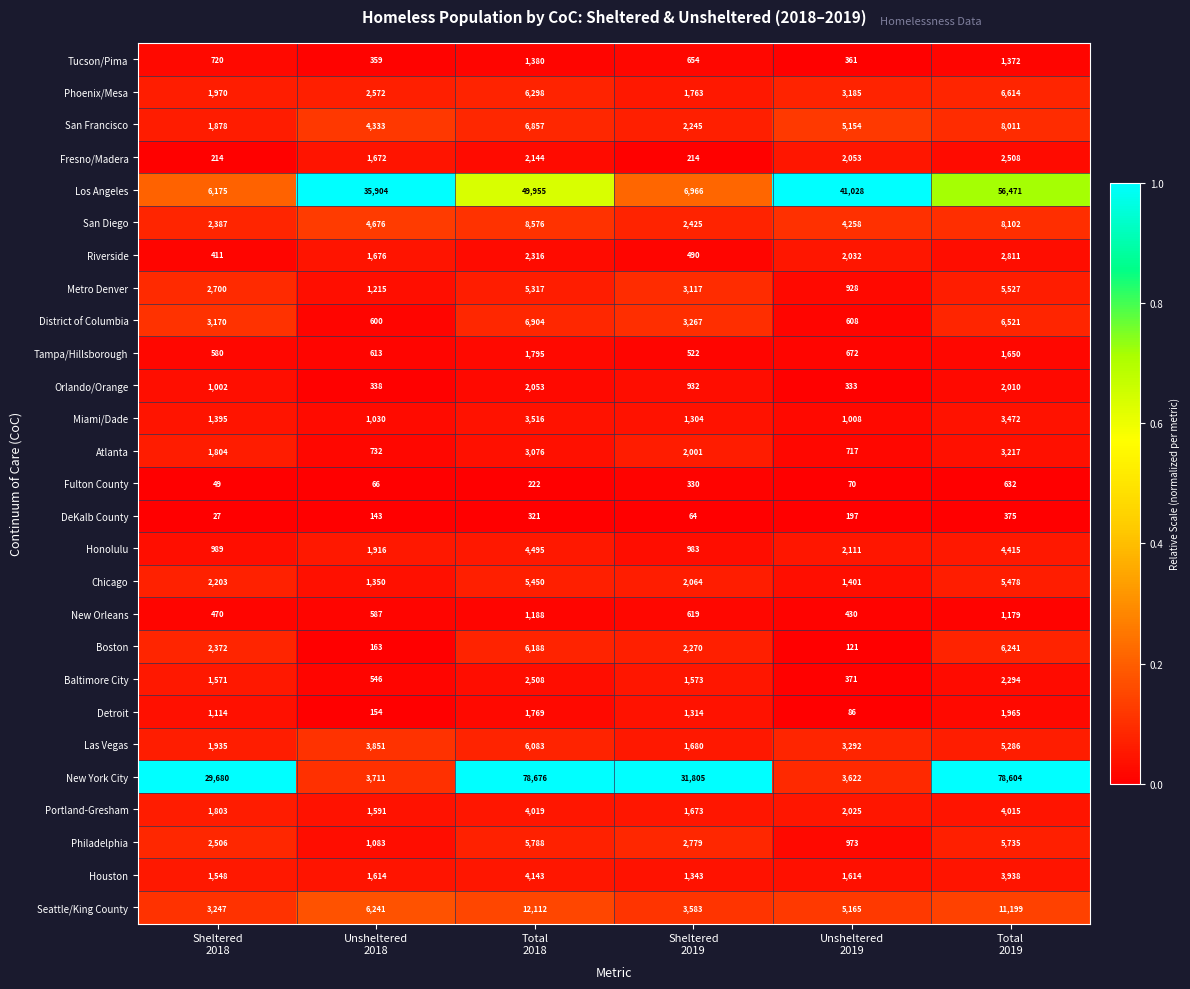

Count the number of data series in this chart.

27